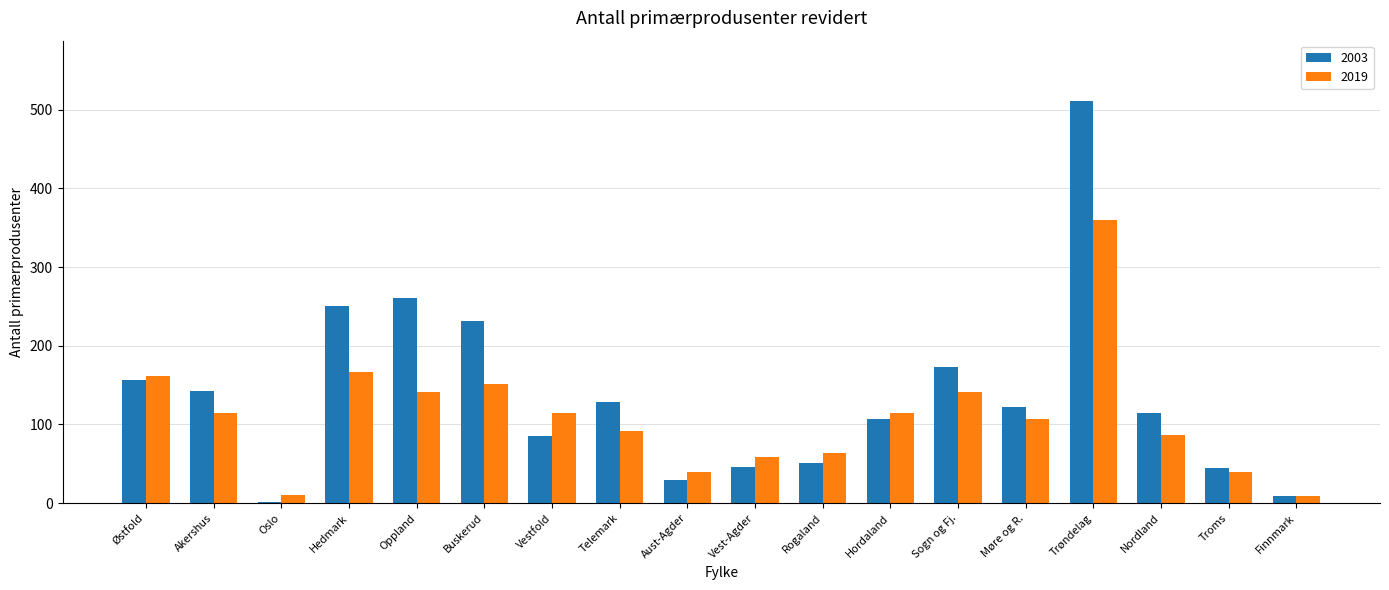

What is the difference between the second highest and minimum values in the 2019 series?

158